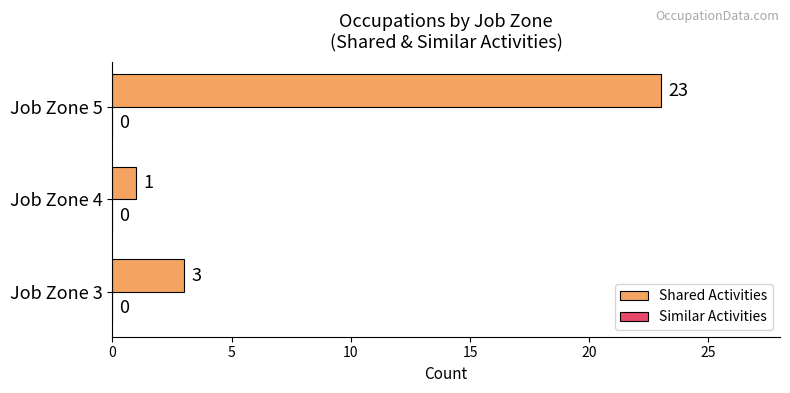

Is it true that the value at Job Zone 4 is 0?

False